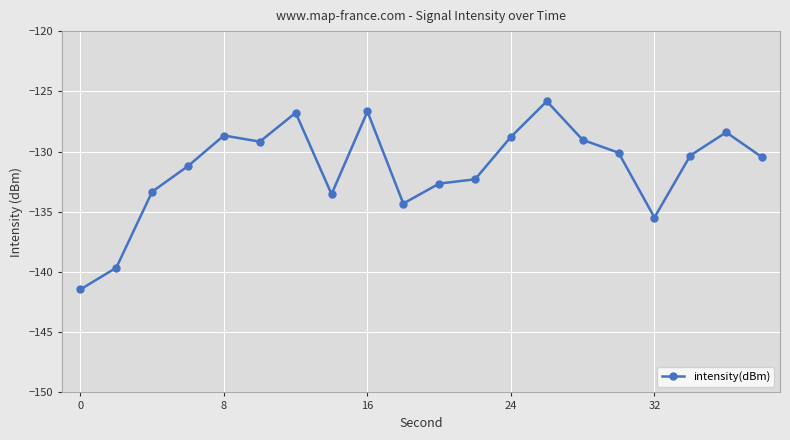

What is the value of the 20th point from the left?

-130.5